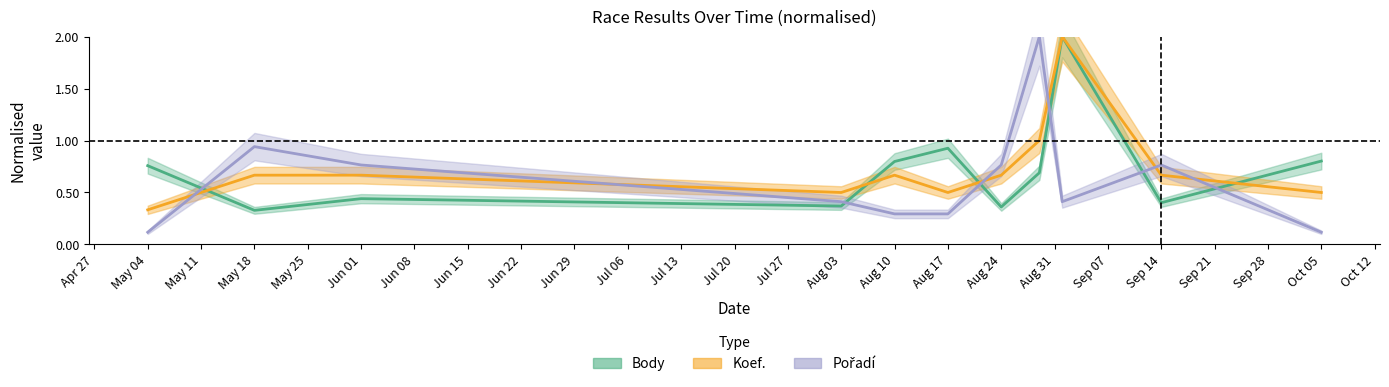

Reading right to left, extract all data points from this chart.

Body: 0.8	0.4	2.0	0.7	0.4	0.9	0.8	0.4	0.4	0.3	0.8
Koef.: 0.5	0.7	2.0	1.0	0.7	0.5	0.7	0.5	0.7	0.7	0.3
Pořadí: 0.1	0.8	0.4	2.0	0.8	0.3	0.3	0.4	0.8	0.9	0.1